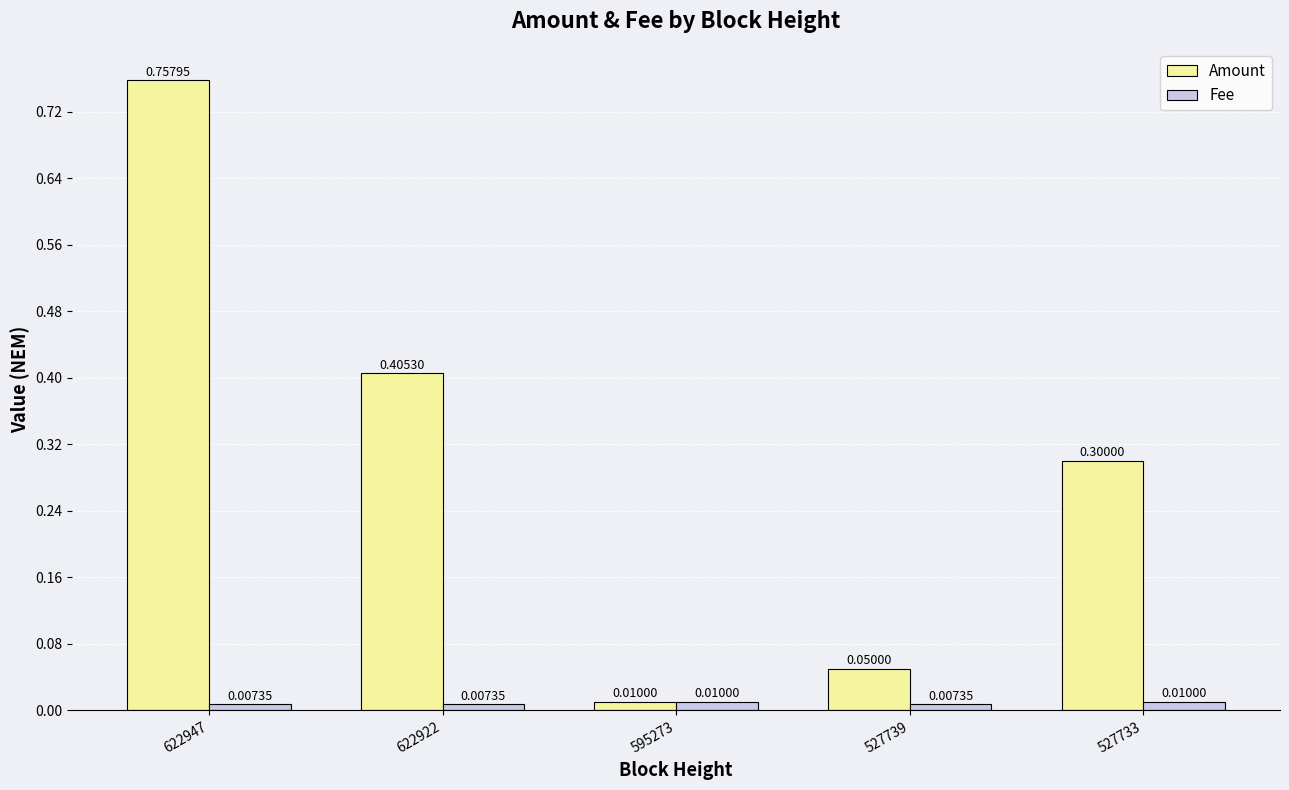

Rank the series by their maximum value, from lowest to highest.

Fee, Amount